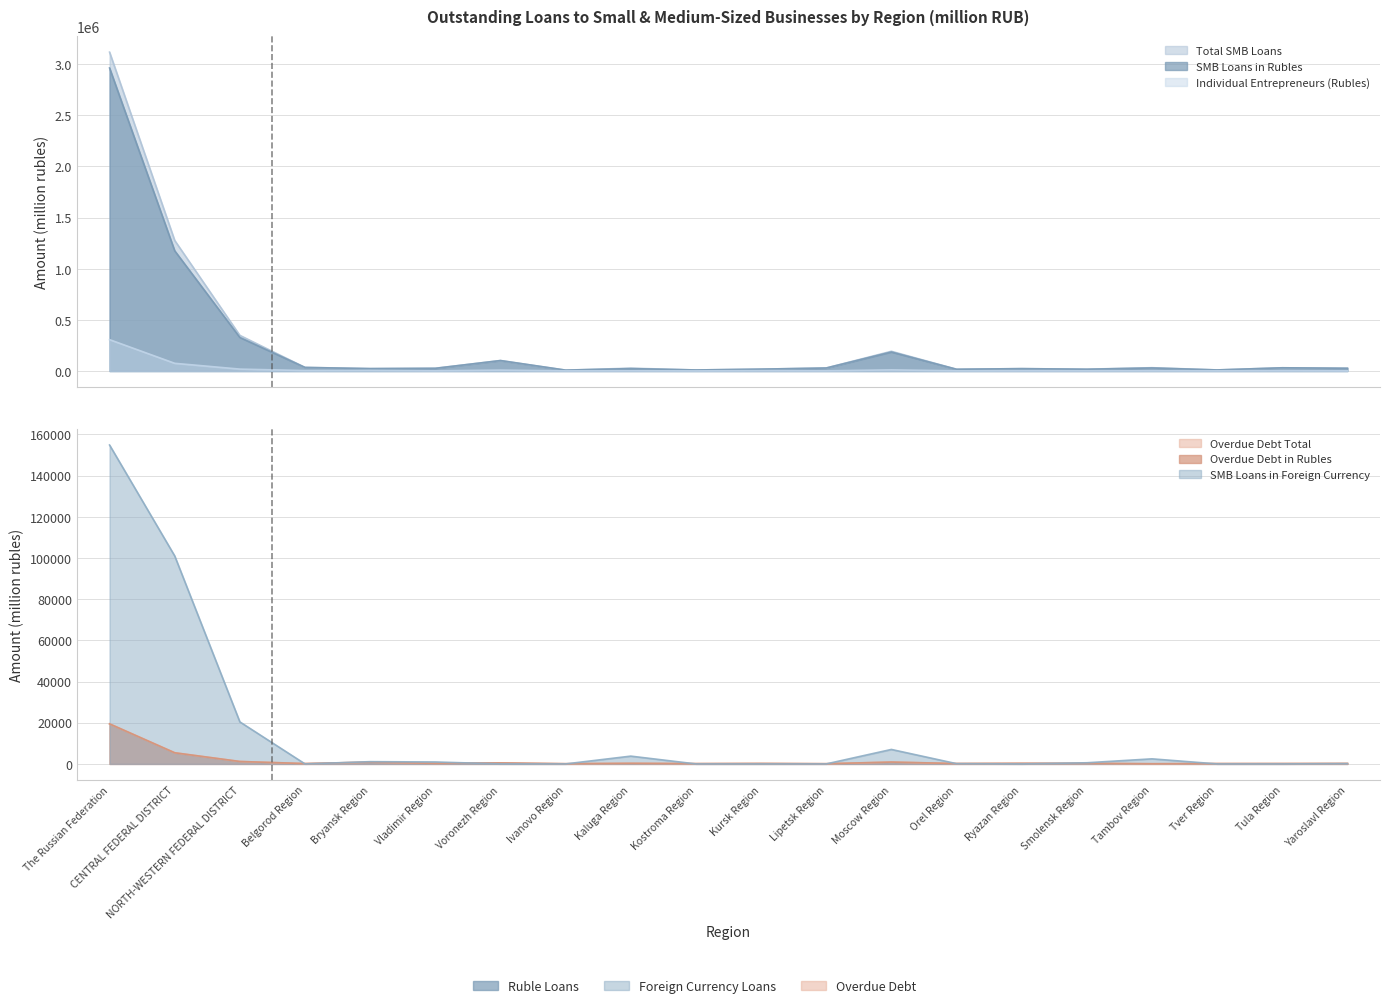

How many data points in Overdue Debt in Rubles are above 278?

9